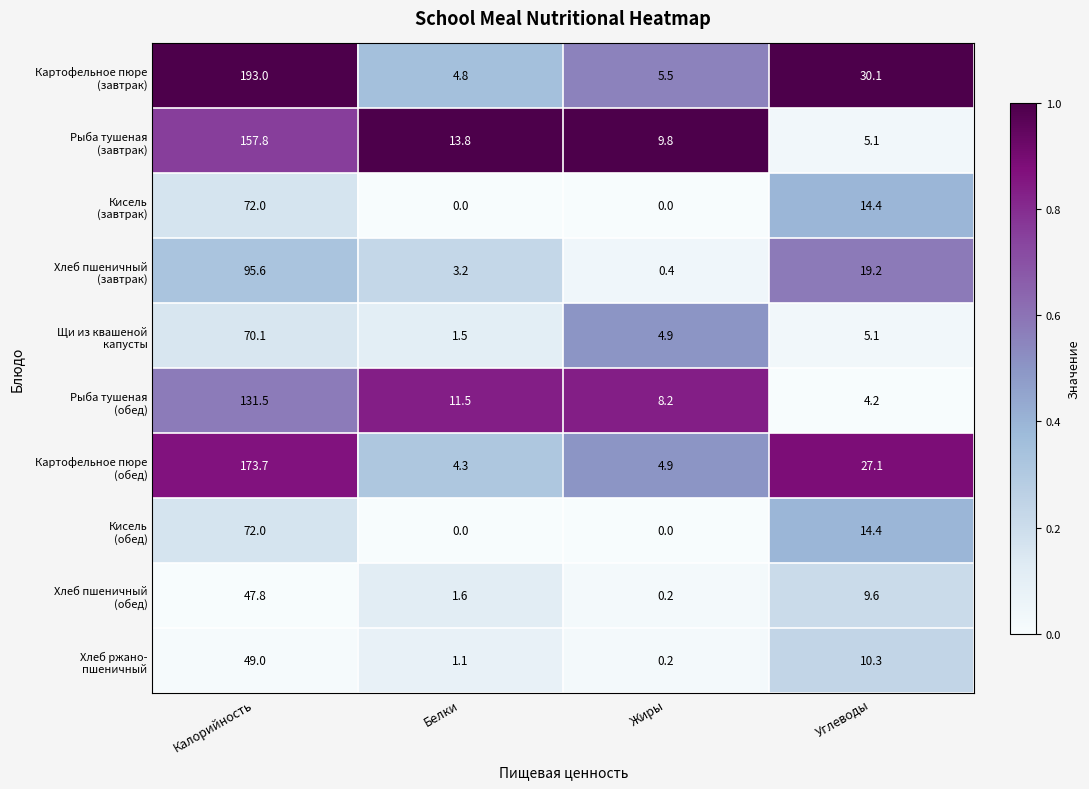

What is the greatest value displayed?

193.0